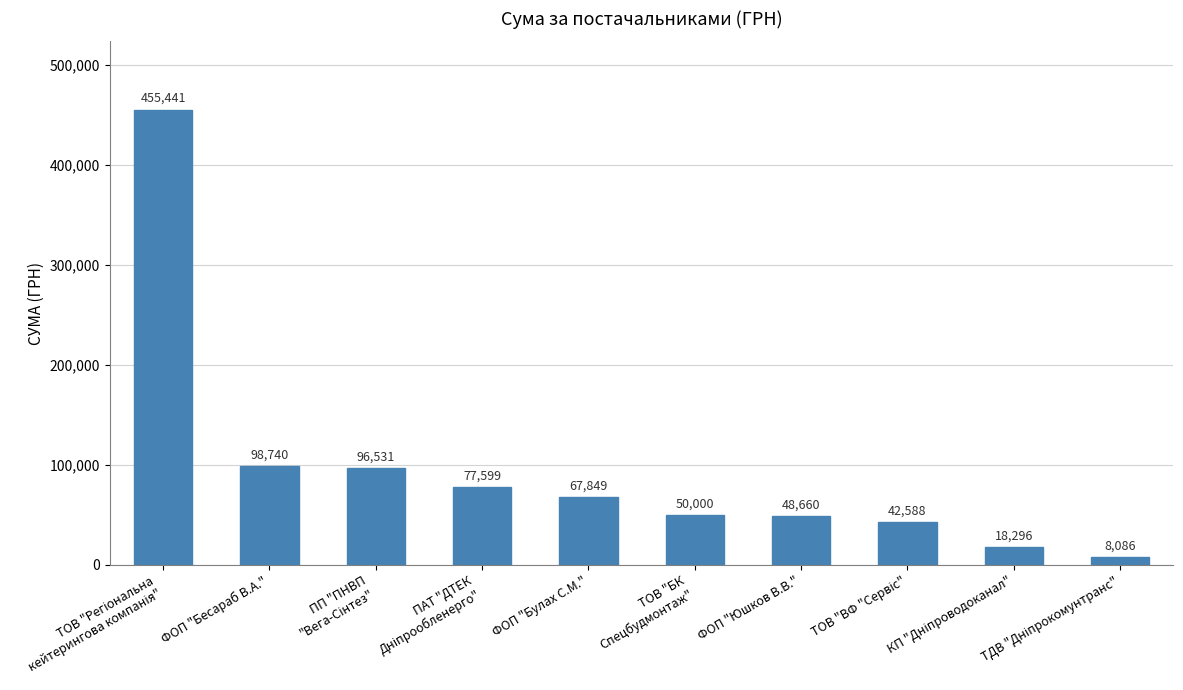

What is the label of the 6th bar from the right?

ФОП "Булах С.М."